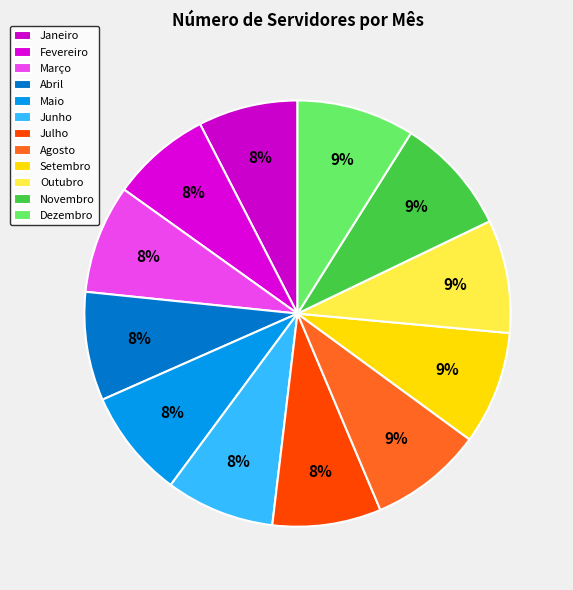

How many slices are in this pie chart?

12